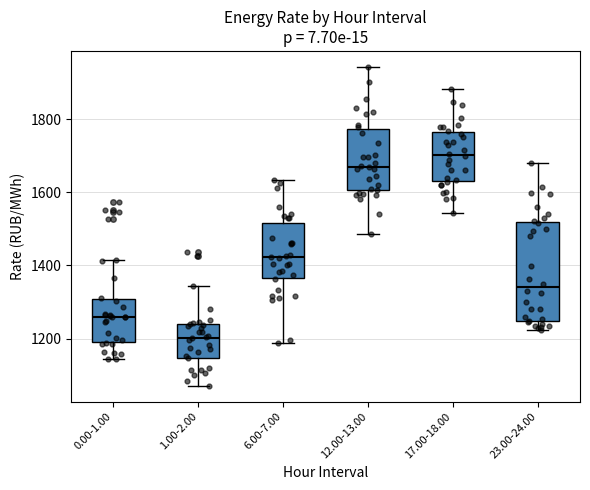

Where does the upper whisker of the box for 1.00-2.00 end on the y-axis? The values are not printed on the chart, so give them approximately, as read against the axis.

1340